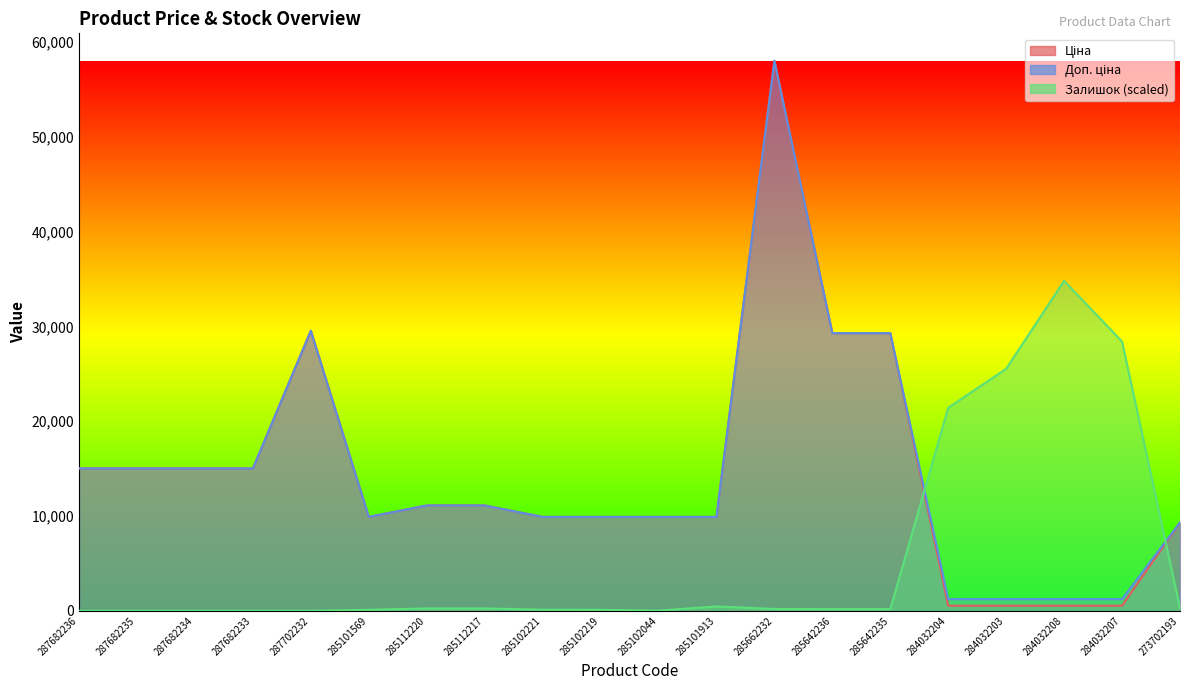

Rank the series at 284032203 from highest to lowest value.

Залишок, Доп. ціна, Ціна